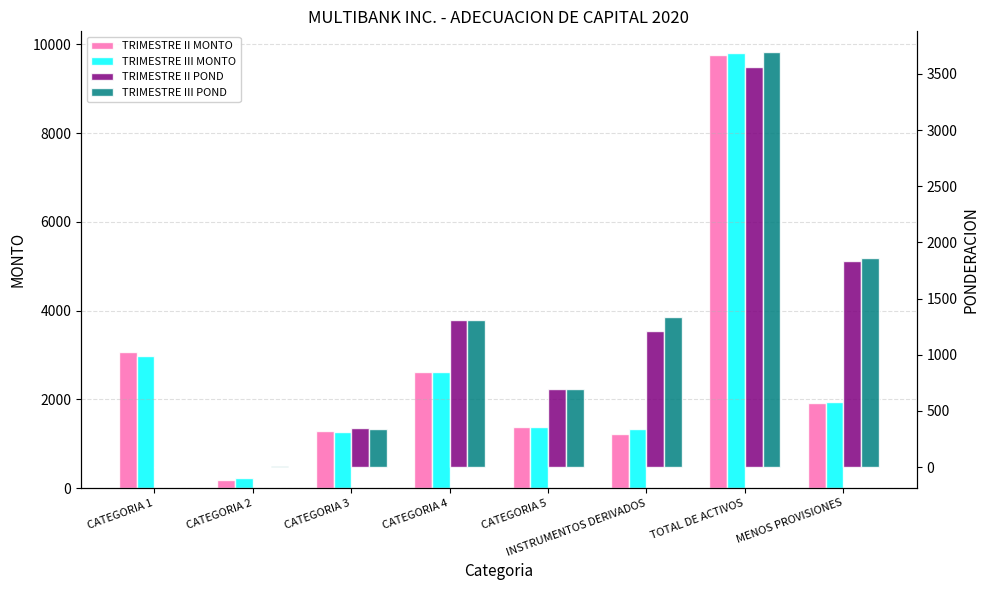

How many negative values does the TRIMESTRE II POND series have?

1